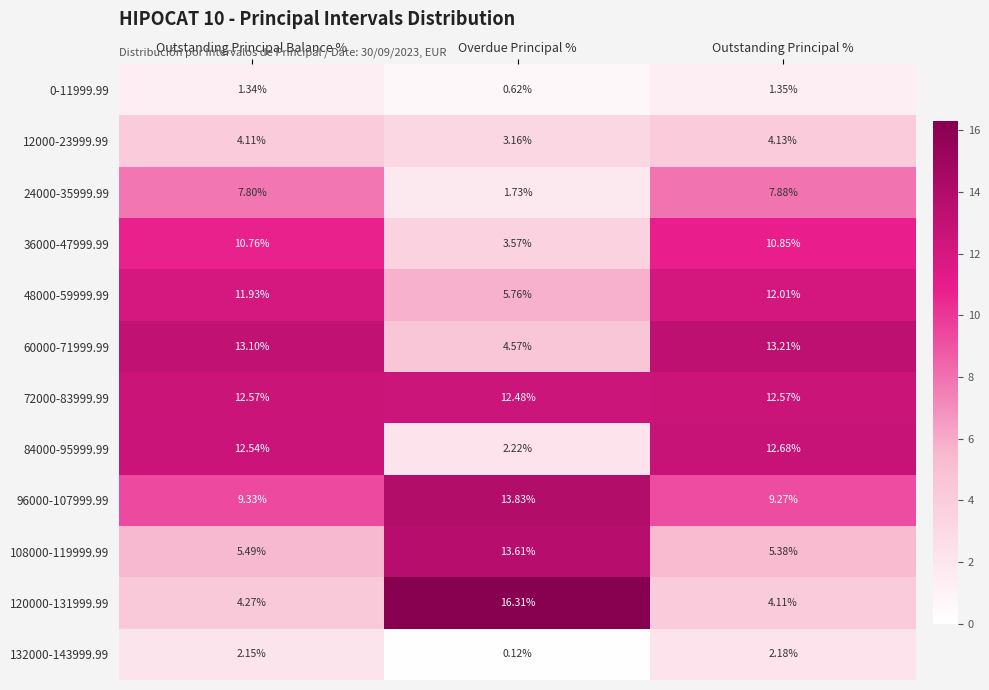

List the labels in order of 120000-131999.99 value, smallest first.

Outstanding Principal %, Outstanding Principal Balance %, Overdue Principal %